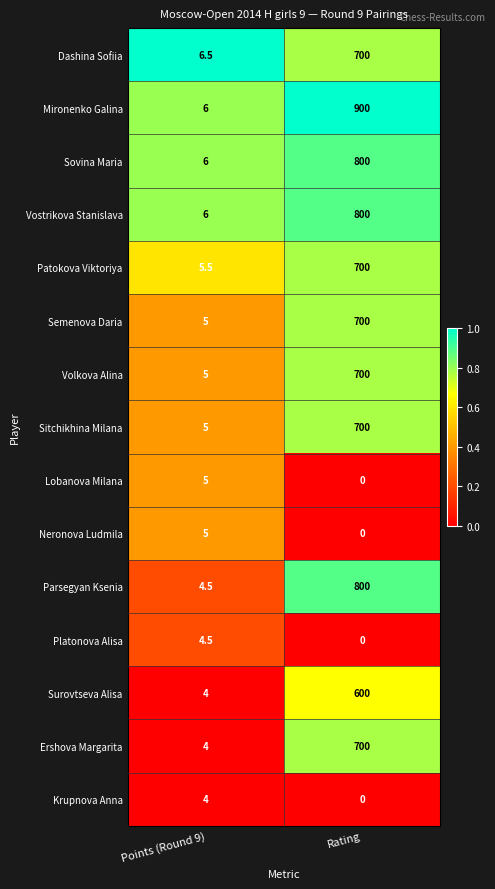

Where is Ershova Margarita nearest to the value 352?

Points (Round 9)